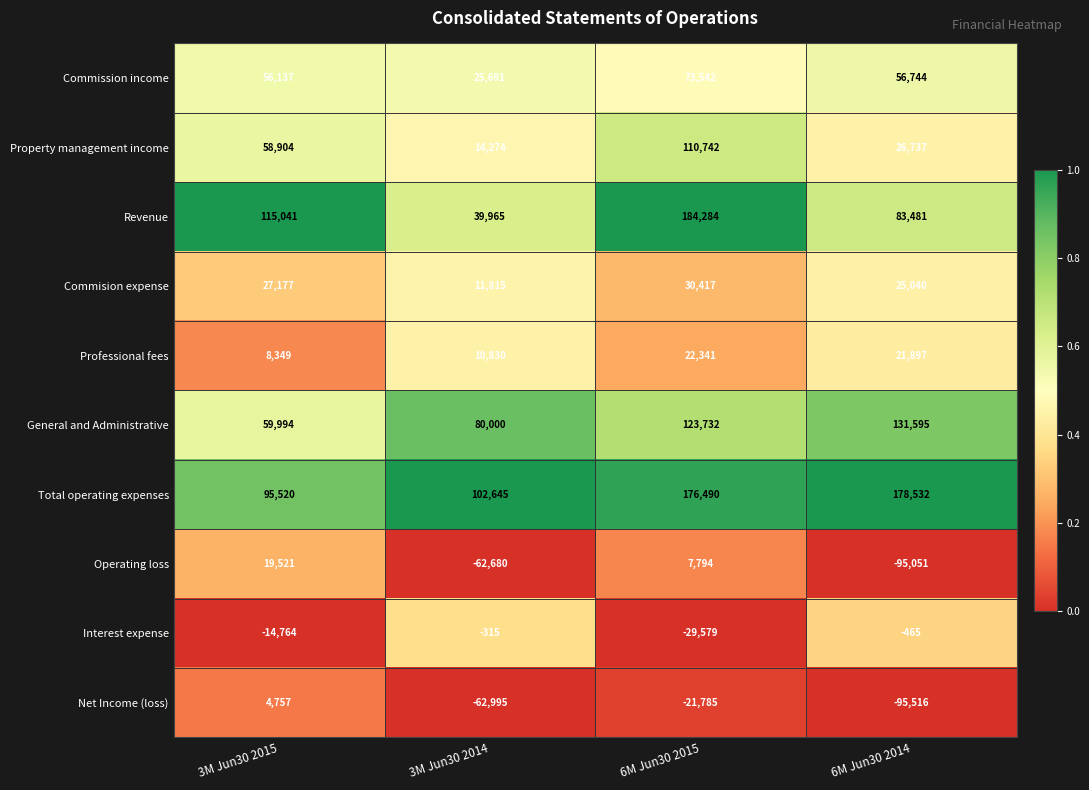

Which series has the largest range (max minus min)?

Revenue